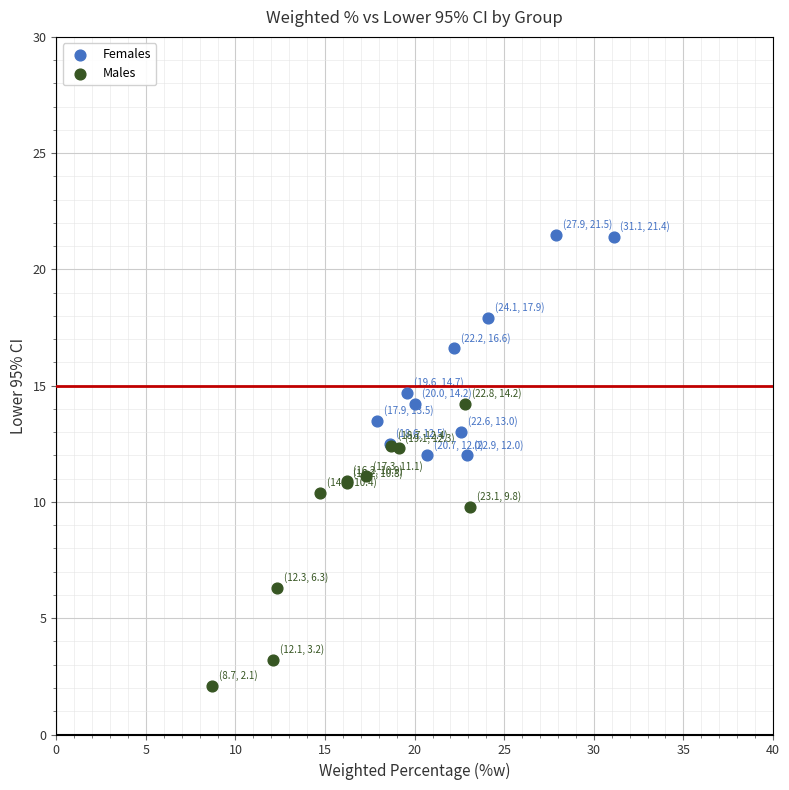

Which series contains the lowest Y value?

Males